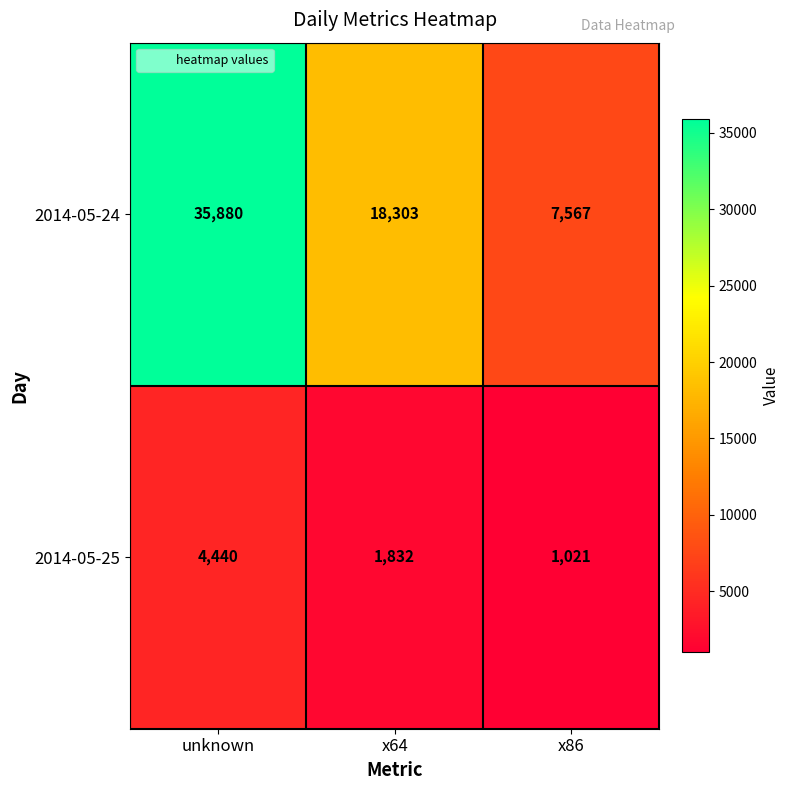

Which series changed the most between unknown and x64?

2014-05-24